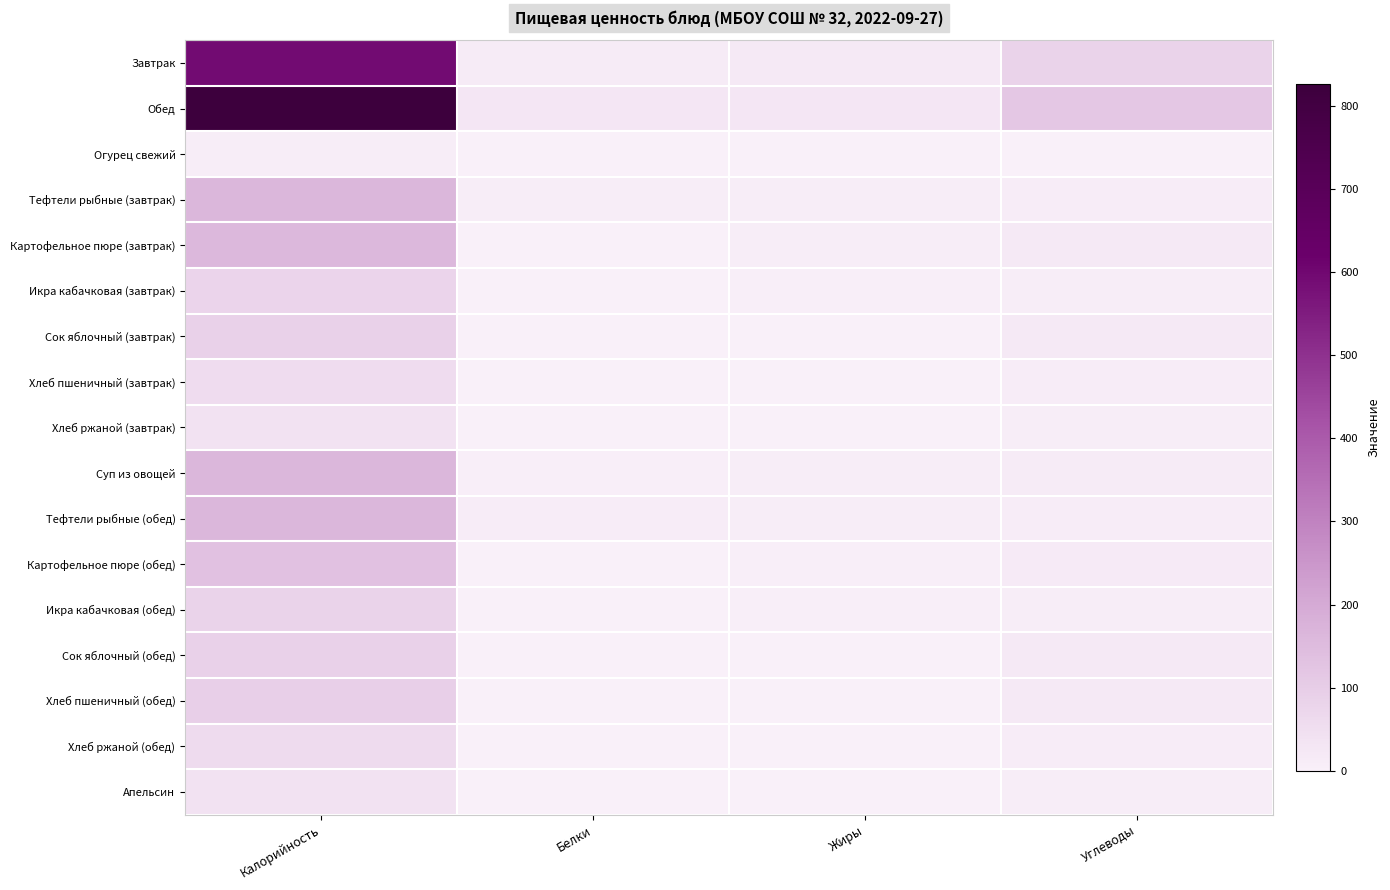

Which series changed the most between Калорийность and Жиры?

Обед